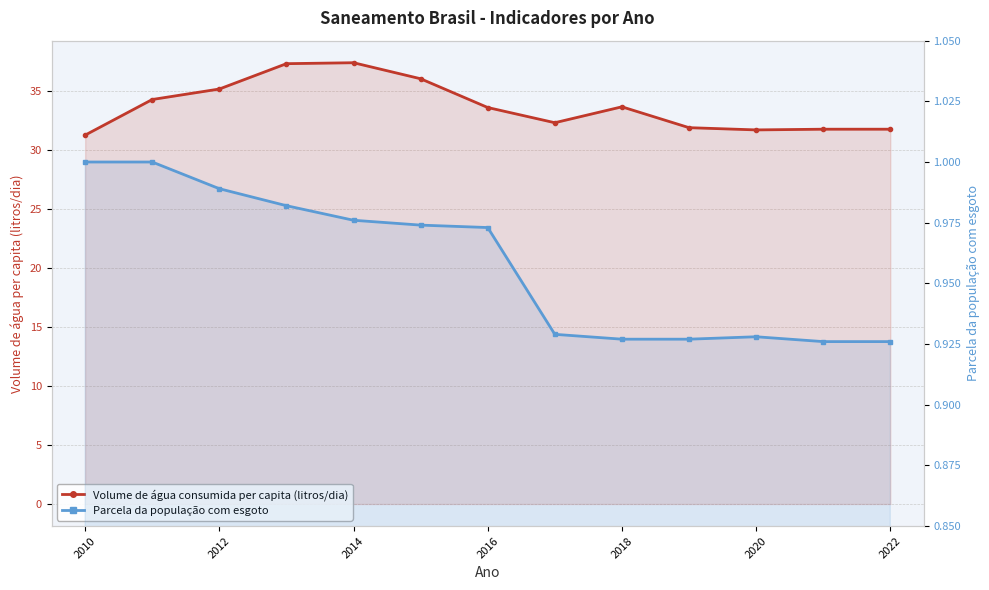

Reading left to right, list all the values displayed in this chart.

Volume de água consumida per capita (litros/dia): 31.3	34.3	35.2	37.4	37.4	36.1	33.6	32.4	33.7	31.9	31.7	31.8	31.8
Parcela da população com esgoto: 1.0	1.0	1.0	1.0	1.0	1.0	1.0	0.9	0.9	0.9	0.9	0.9	0.9